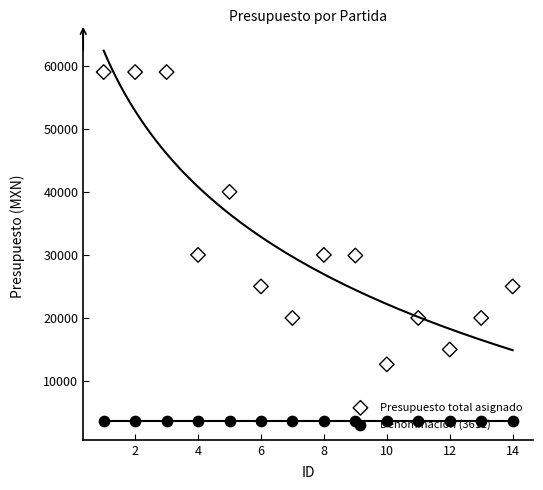

Which series contains the lowest Y value?

Denominación (3611)